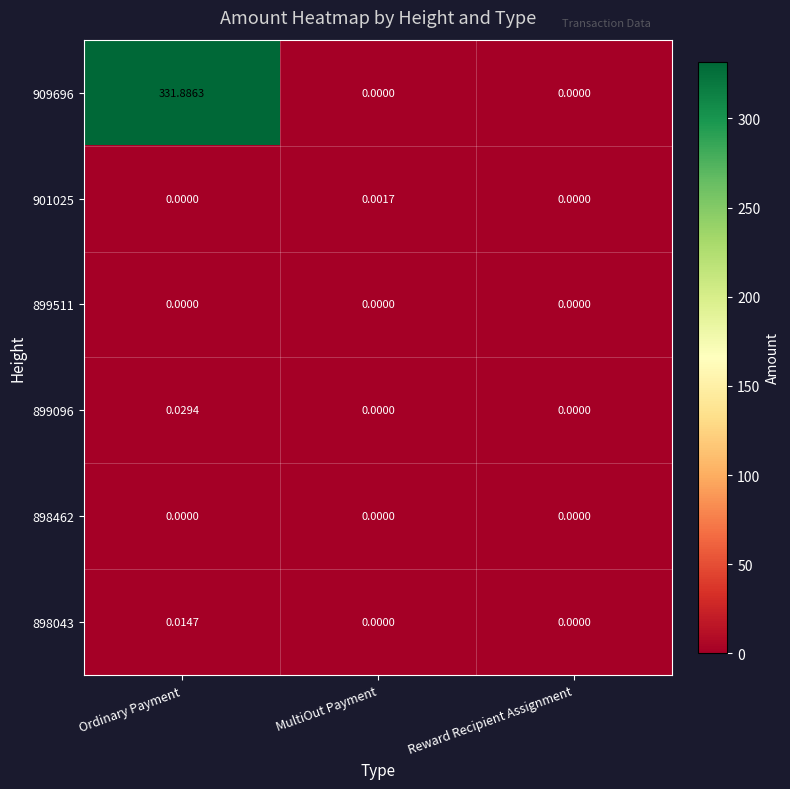

At how many categories does at least one series exceed 29?

1